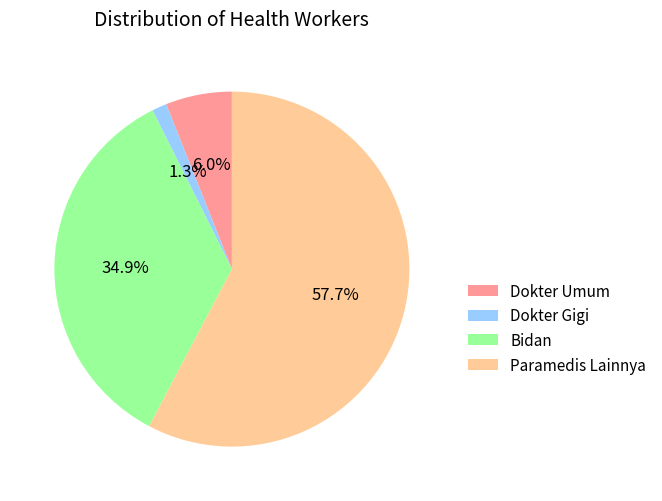

The Dokter Umum slice represents 14% of the pie. True or false?

False